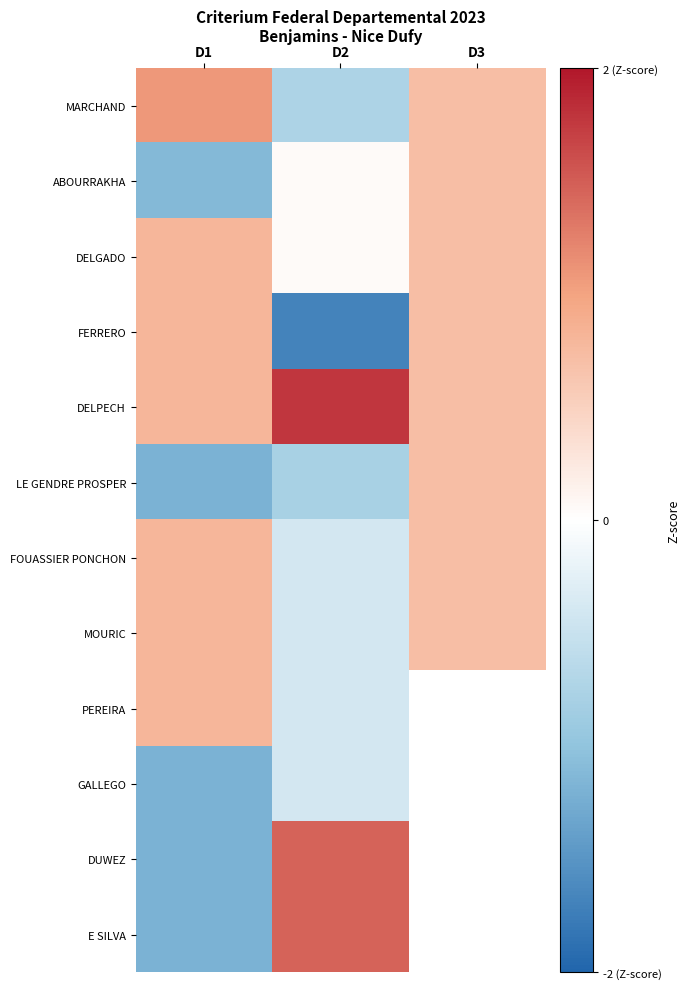

Rank the series by their maximum value, from lowest to highest.

GALLEGO, LE GENDRE PROSPER, ABOURRAKHA, DELGADO, FERRERO, FOUASSIER PONCHON, MOURIC, PEREIRA, MARCHAND, DUWEZ, E SILVA, DELPECH